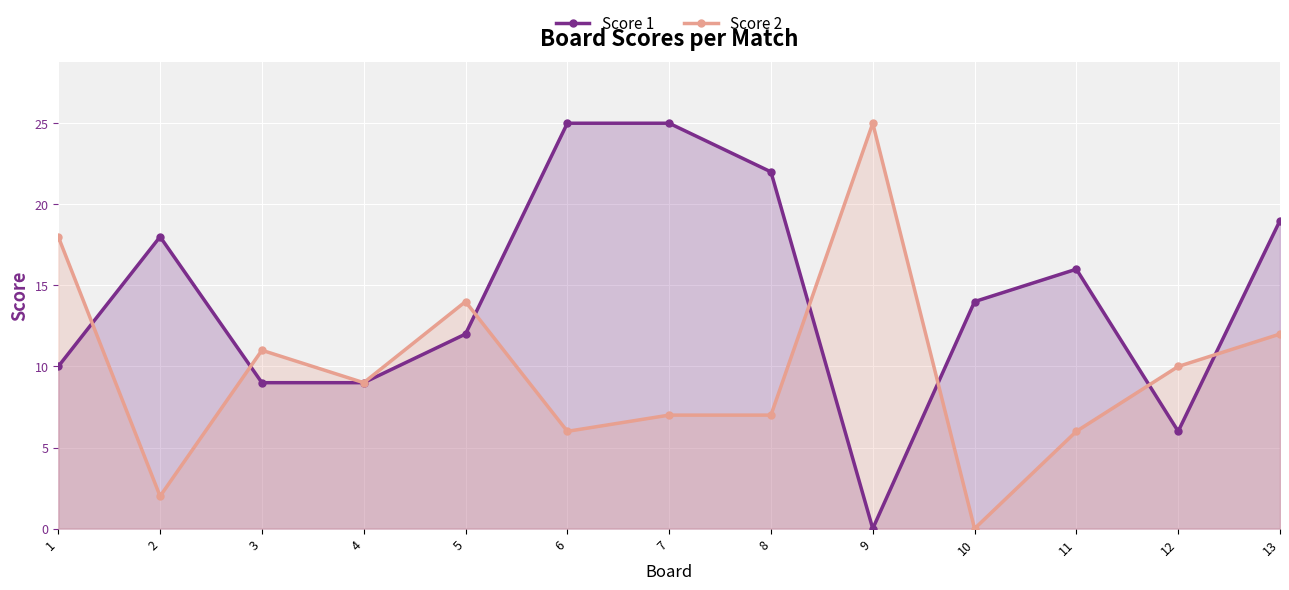

At which category does Score 1 reach its first local peak?

2